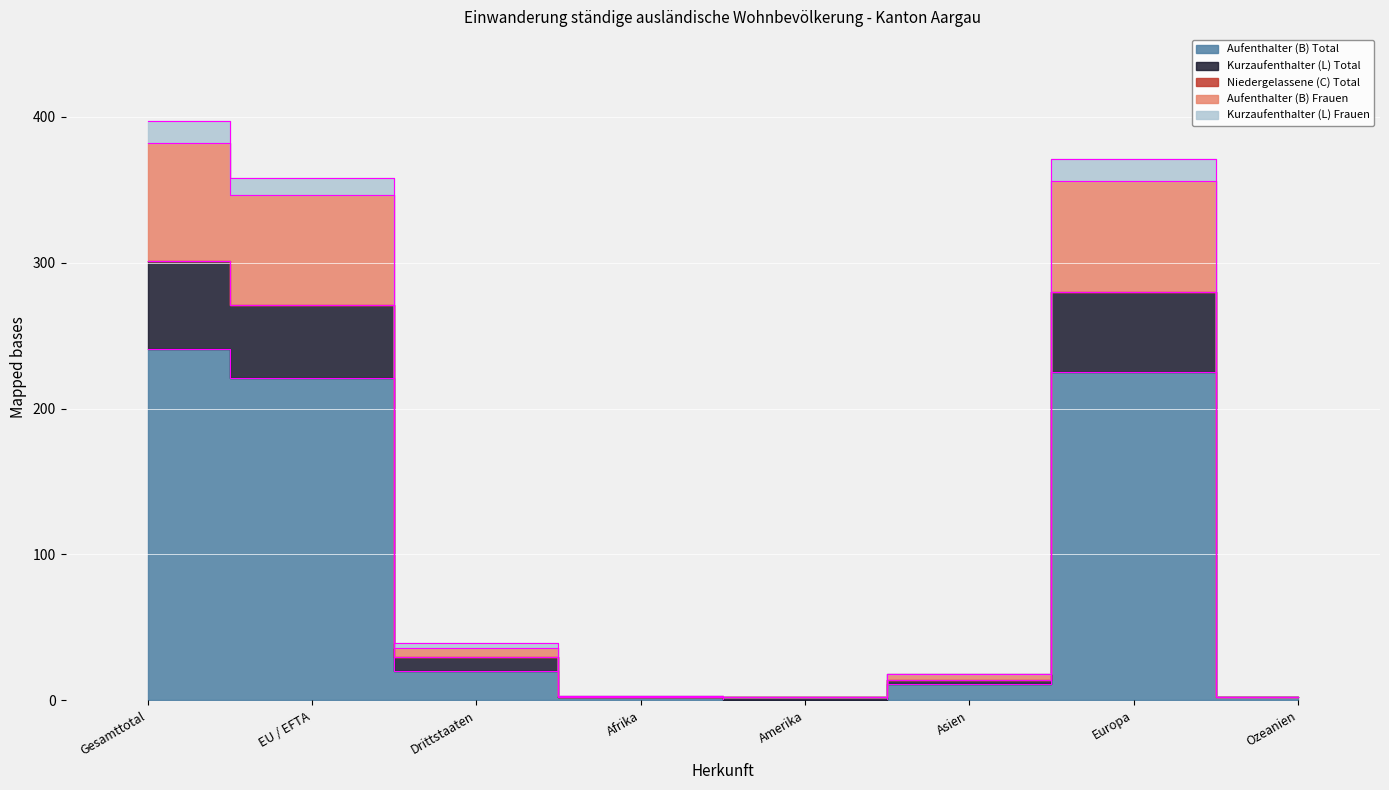

The Aufenthalter (B) Total series shows 345 at EU / EFTA. True or false?

False